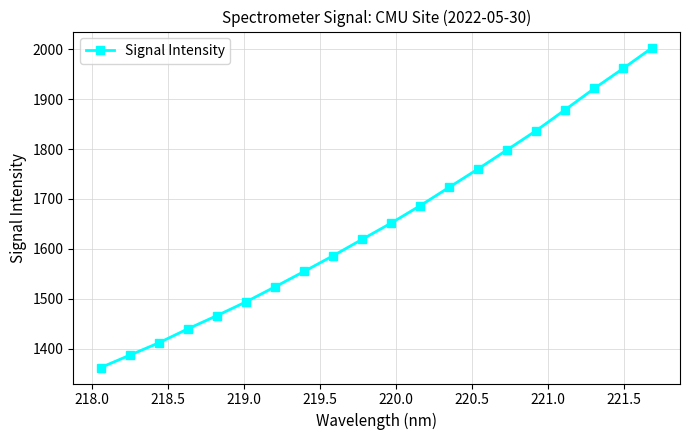

How many data points does each series have?

20